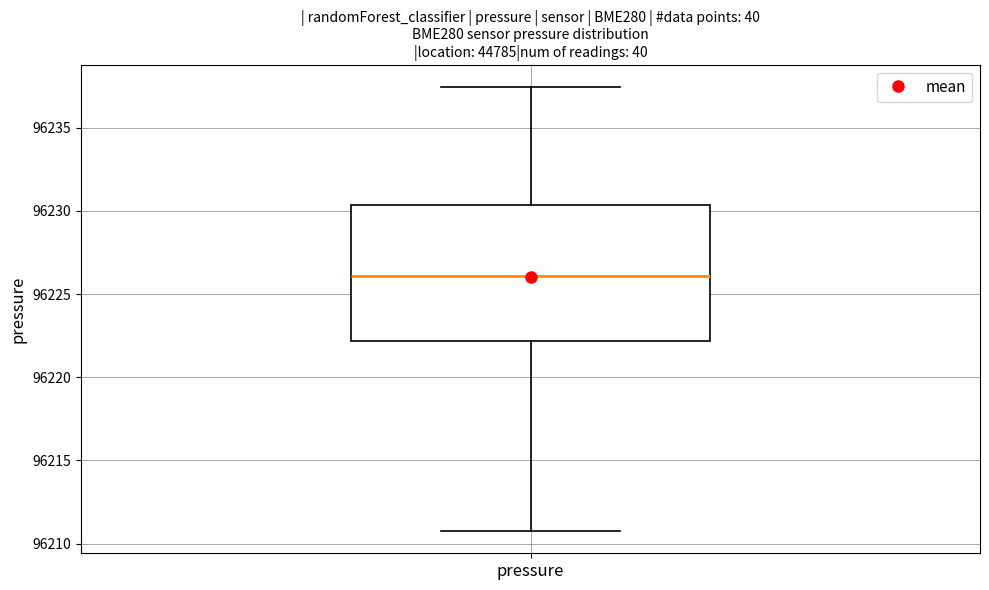

Read this box plot against the y-axis: the position of the median line, the range covered by the box, and the ends of both whiskers. The values are not printed on the chart, so give them approximately, as read against the axis.

median 96226.0, box 96222.0 to 96230.5, whiskers 96211.0 to 96237.5